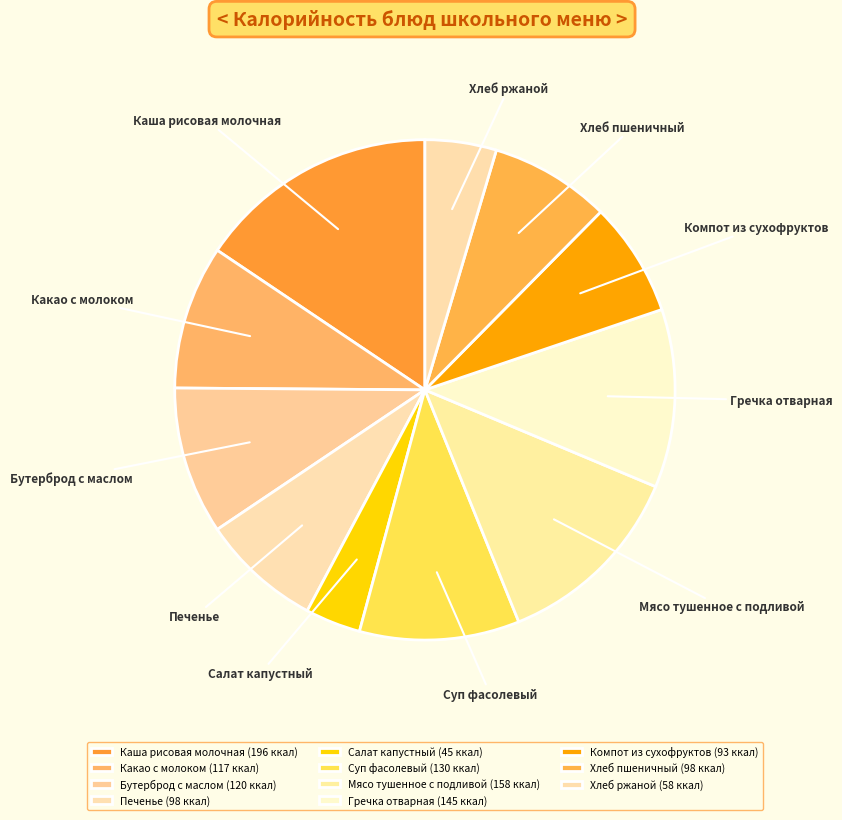

Is it true that Бутерброд с маслом is 1% of the pie?

False